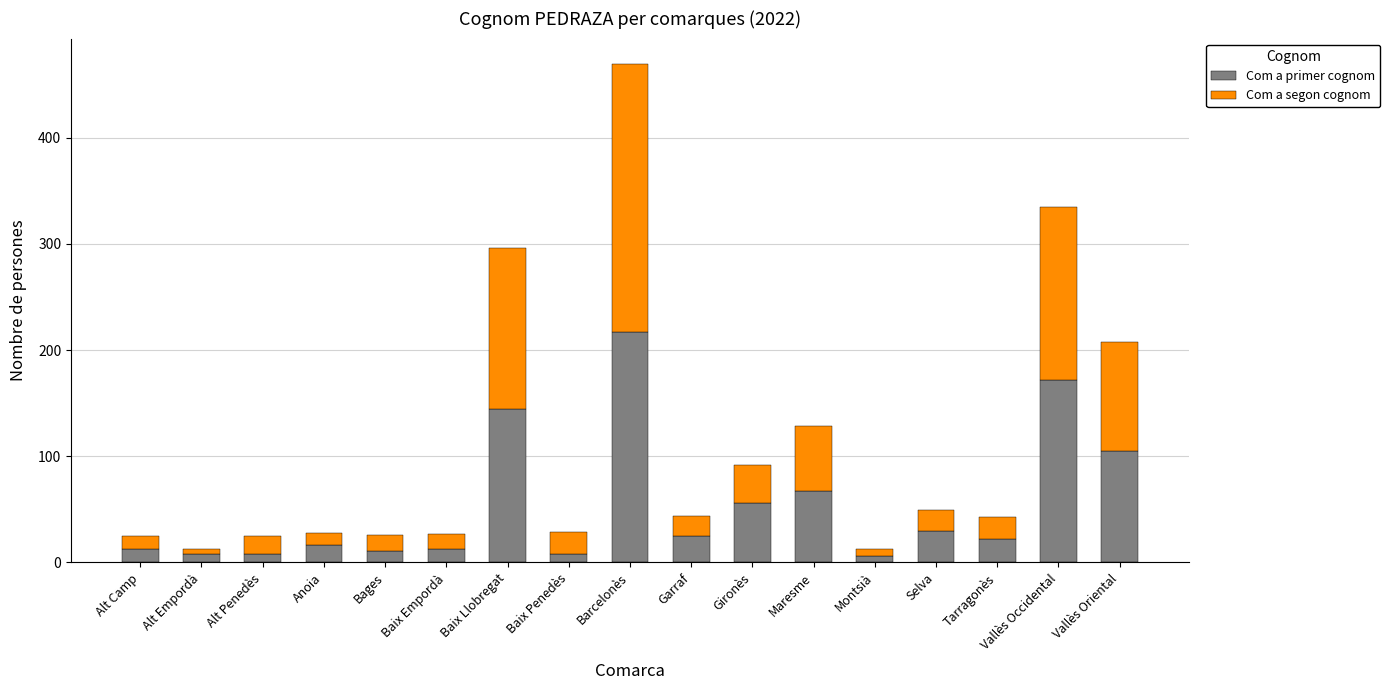

At which label is Com a primer cognom closest to 111?

Vallès Oriental